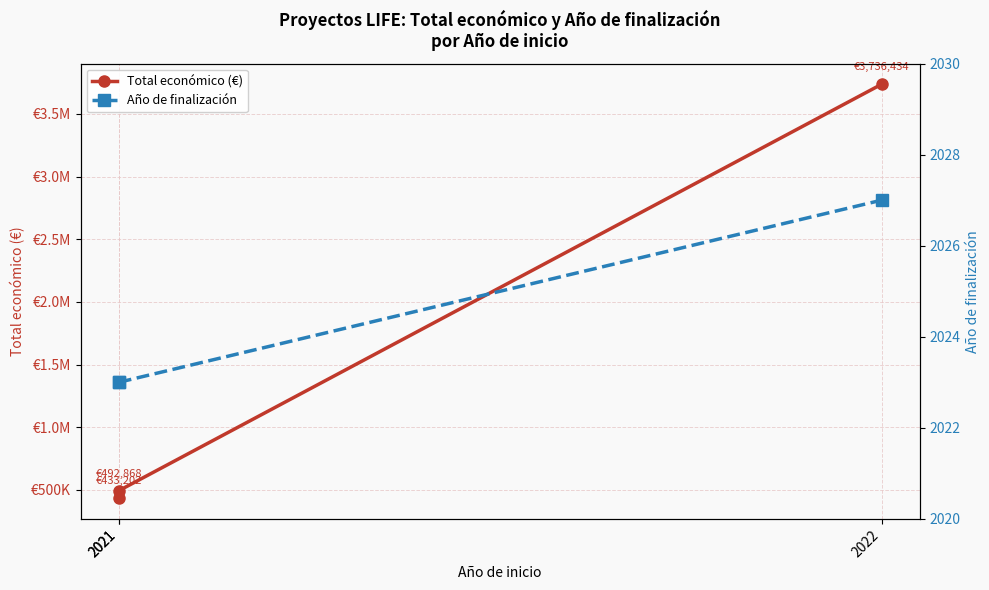

How many data points in Total económico (€) are above 492868?

1